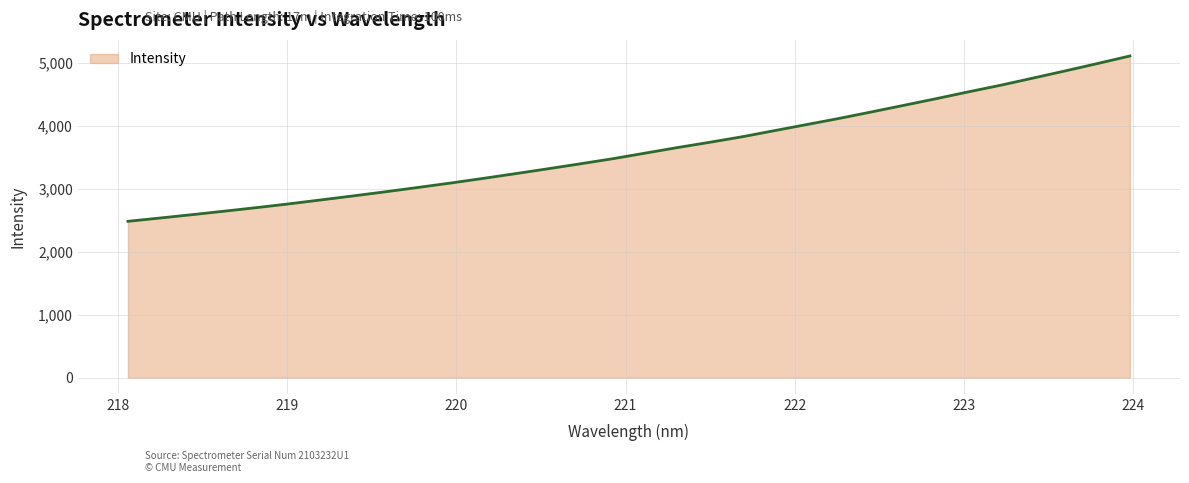

What is the maximum value shown in the chart?

5104.0